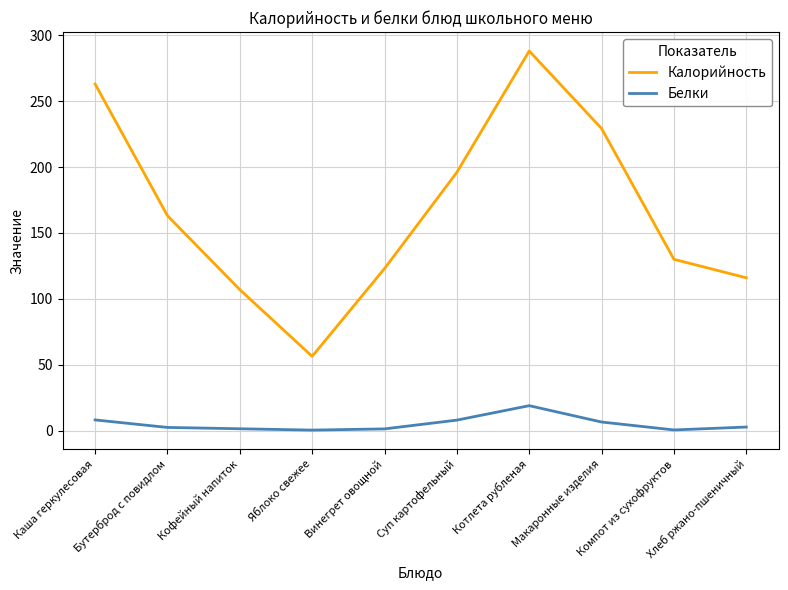

What is the minimum value shown in the chart?

0.5